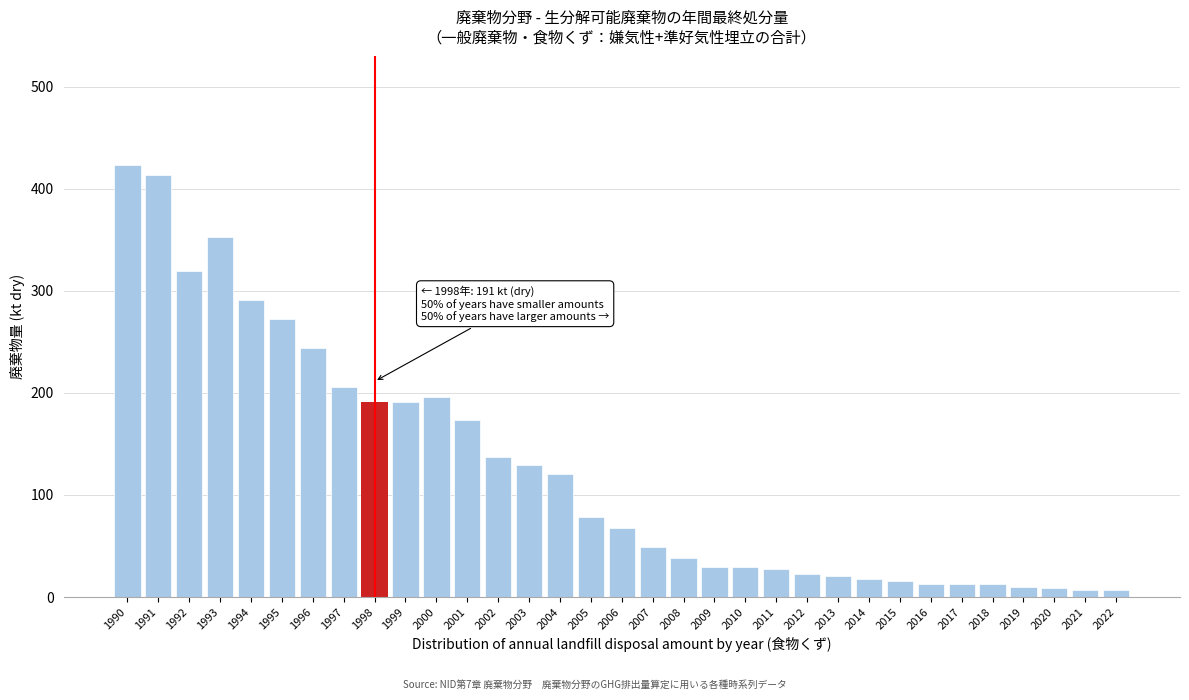

Between 1997 and 2008, which is larger?

1997